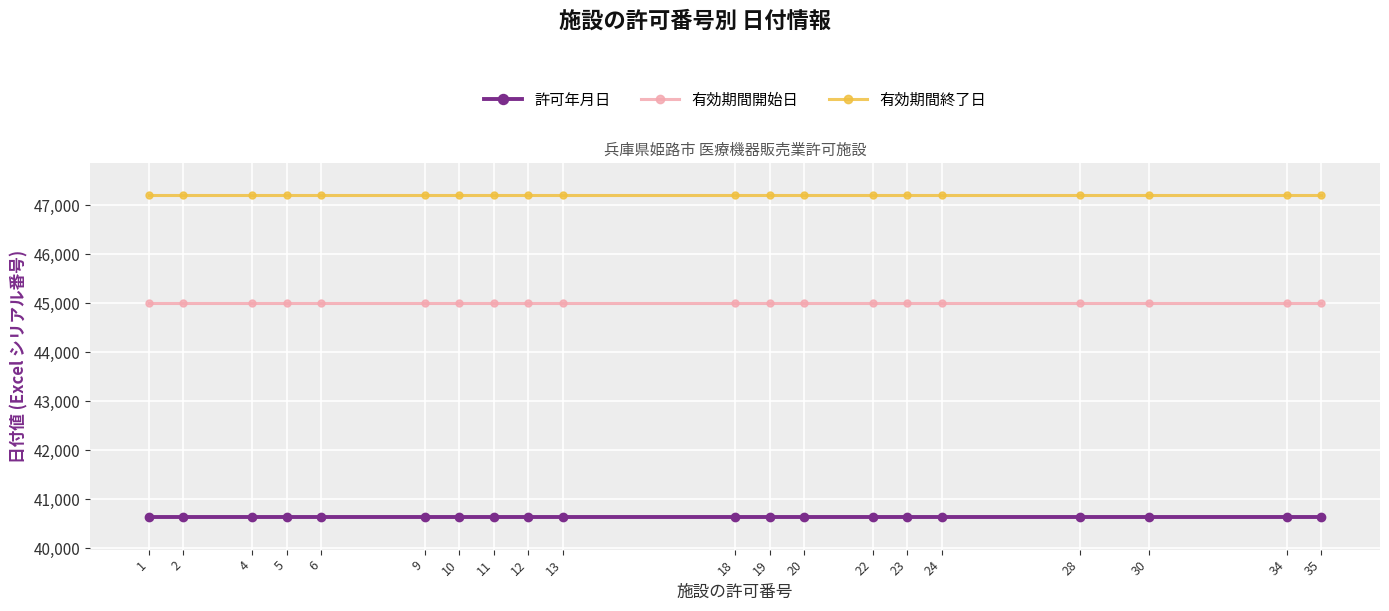

What is the sum of the 許可年月日 values at 4 and 24?

81268